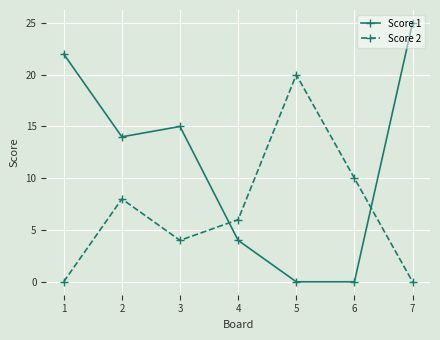

What is the value of the Score 2 point at the 4th from the left?

6